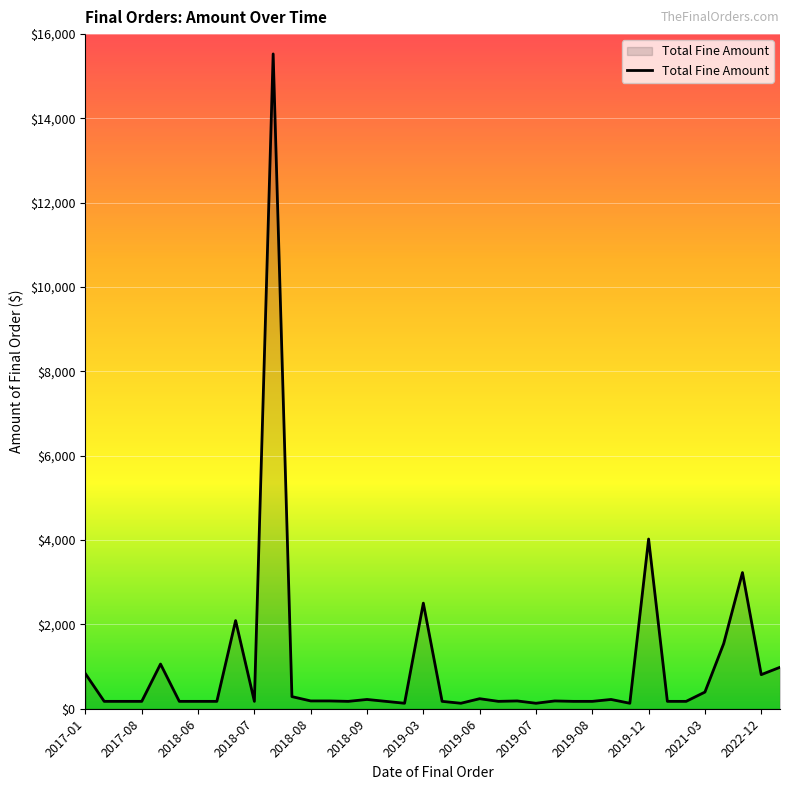

What is the sum of all values?

37850.9